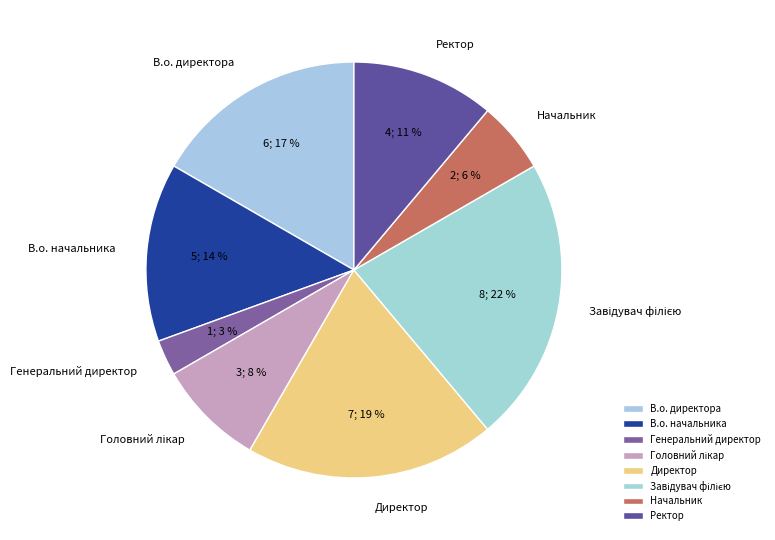

Which category has the smallest portion of the pie?

Генеральний директор